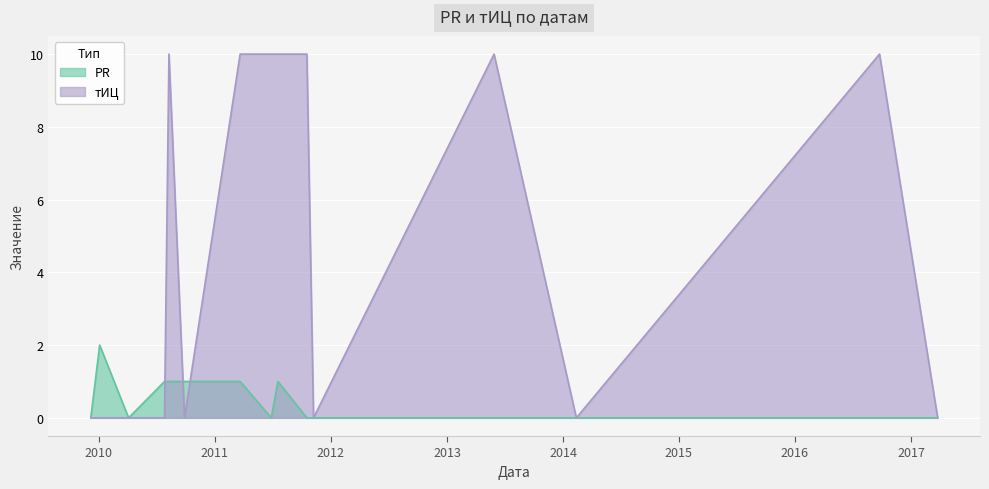

How many interior local valleys does the тИЦ series have?

3